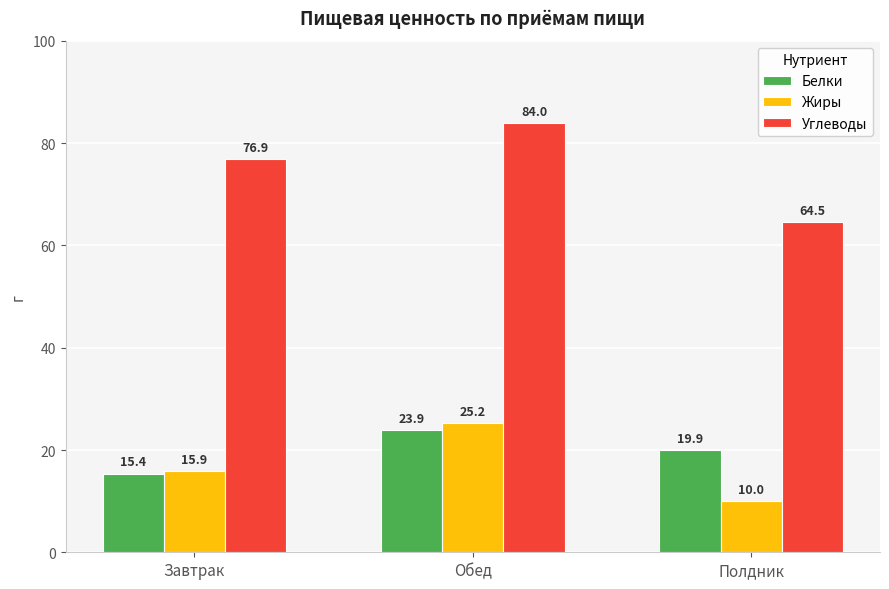

How many bars are there in each group?

3